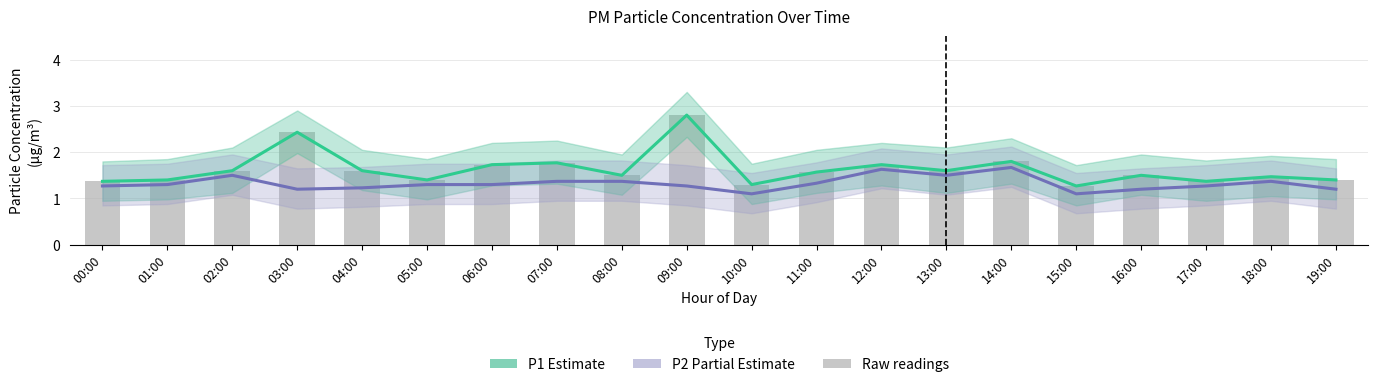

What is the value of the P2 (Partial Estimate) bar at the 18th from the left?

1.3